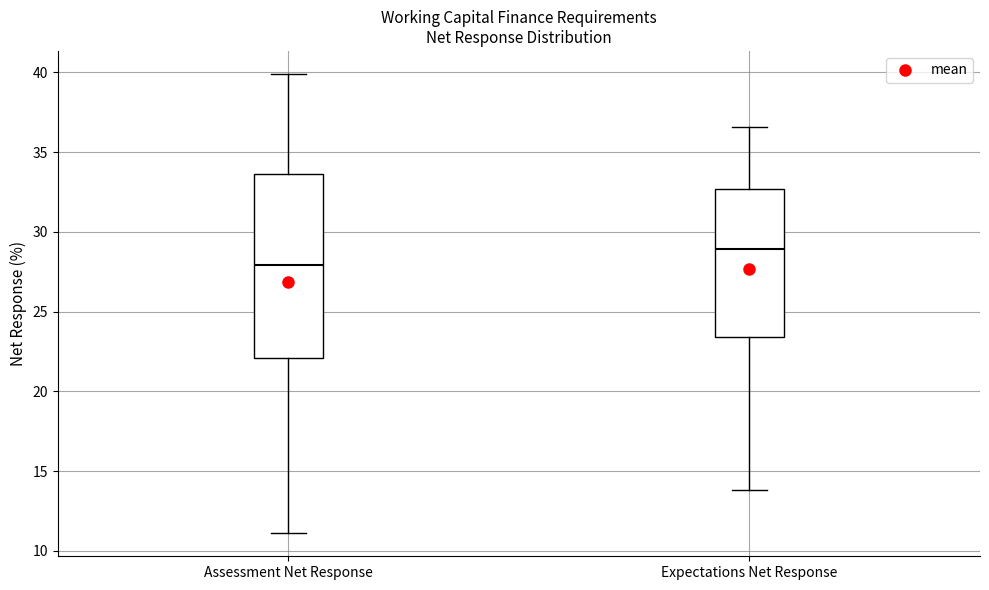

Comparing the boxes themselves (not the whiskers), which one is the tallest?

Assessment Net Response